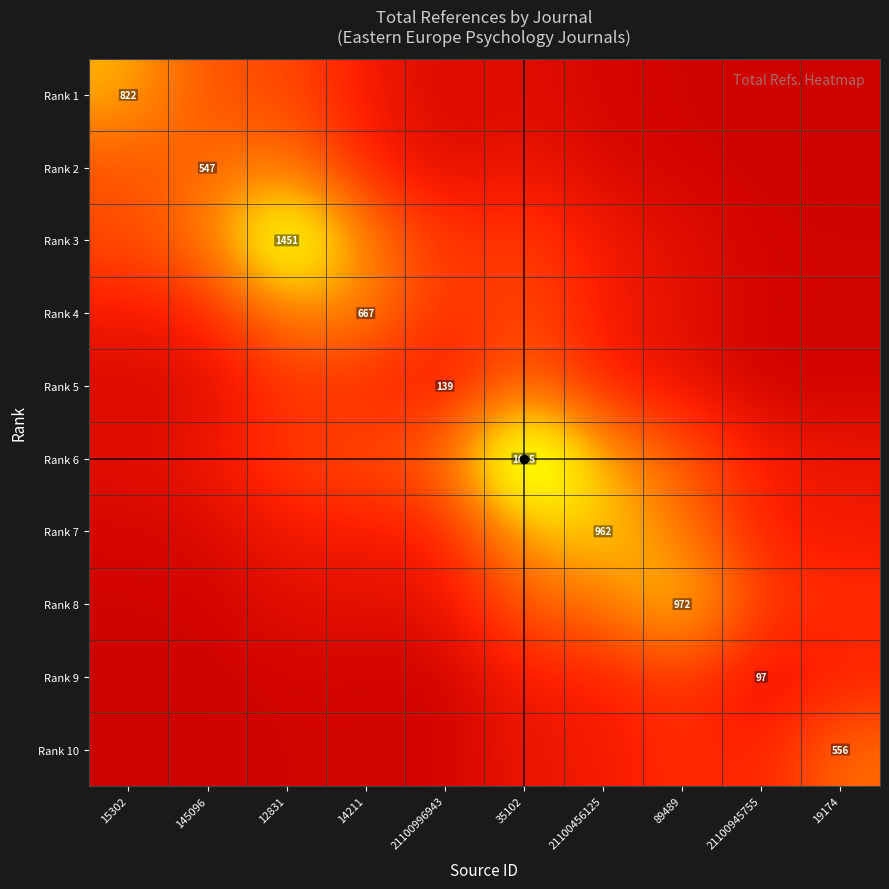

Between 12831 and 14211, which is larger?

12831